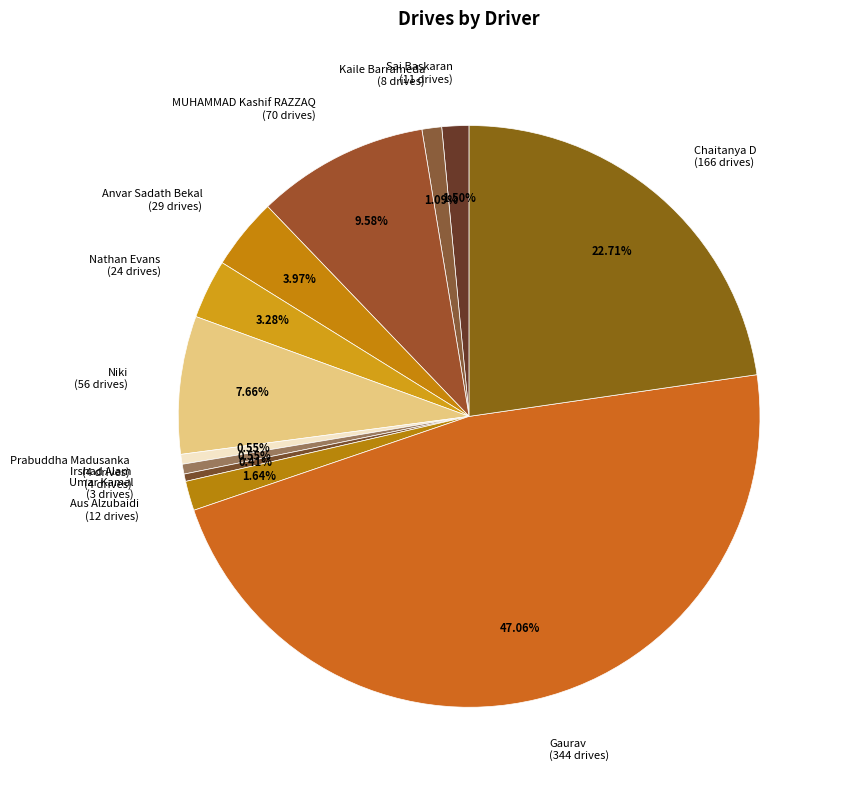

To the nearest percent, what is the combined percentage of Prabuddha Madusanka and Anvar Sadath Bekal?

5%